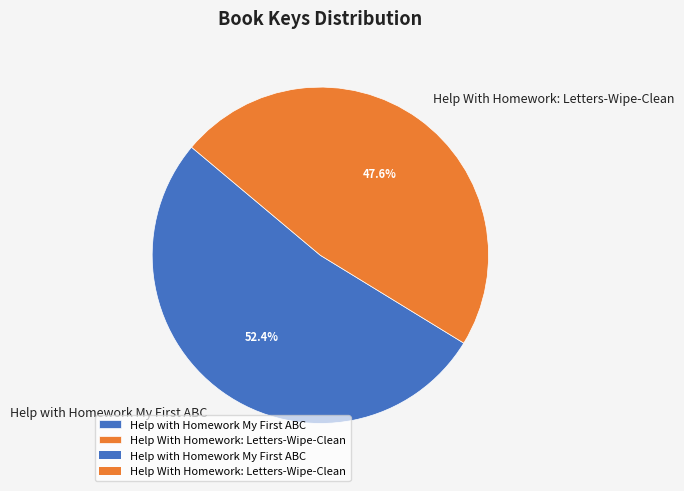

Which category accounts for the majority?

Help with Homework My First ABC